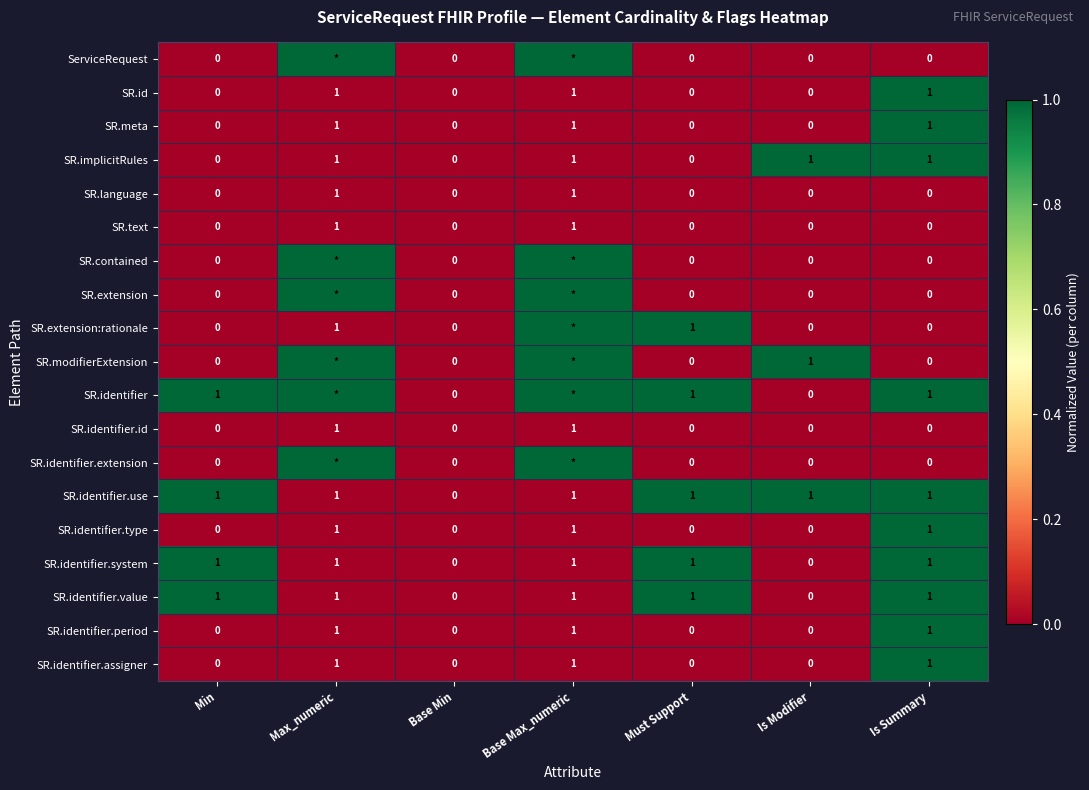

The SR.identifier.period series shows 0 at Is Summary. True or false?

False